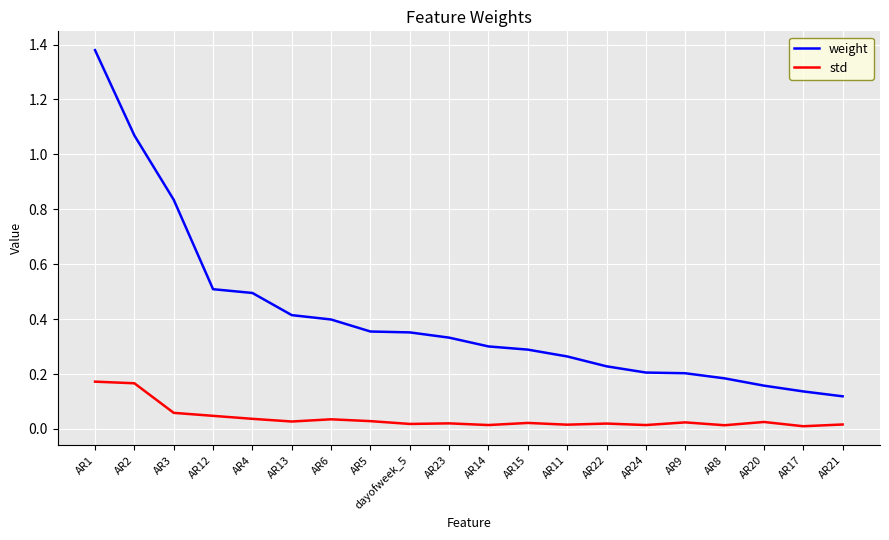

True or false: std and weight intersect in this chart.

False